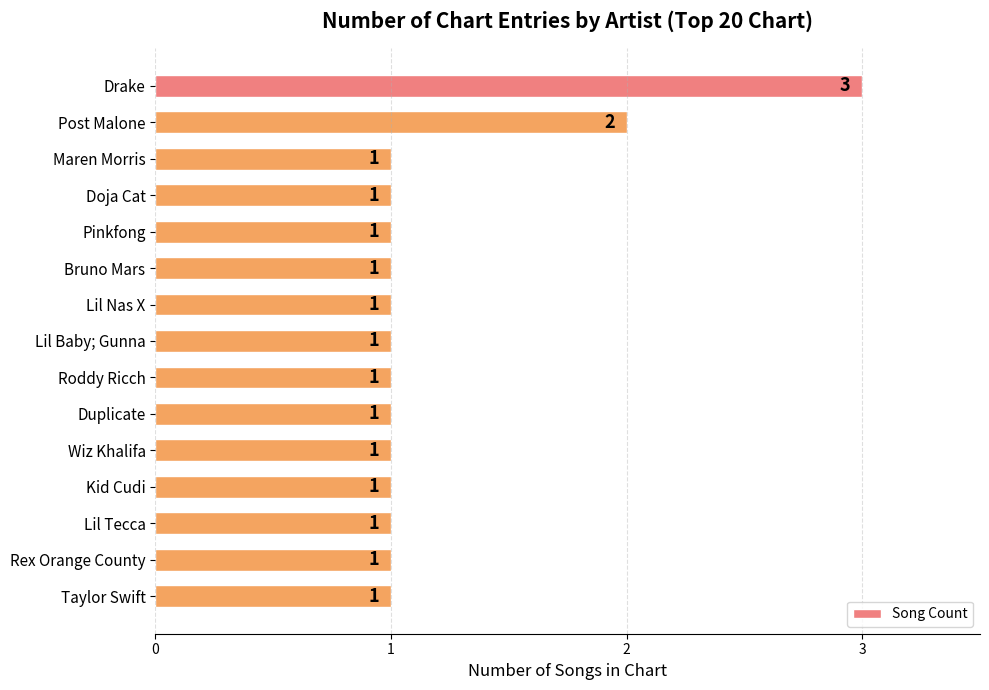

What is the maximum value shown in the chart?

3